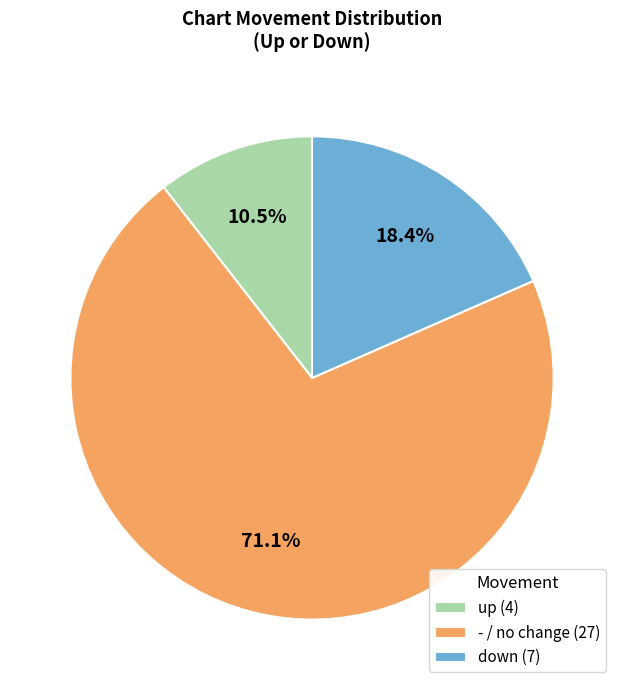

True or false: down accounts for 18% of the total.

True